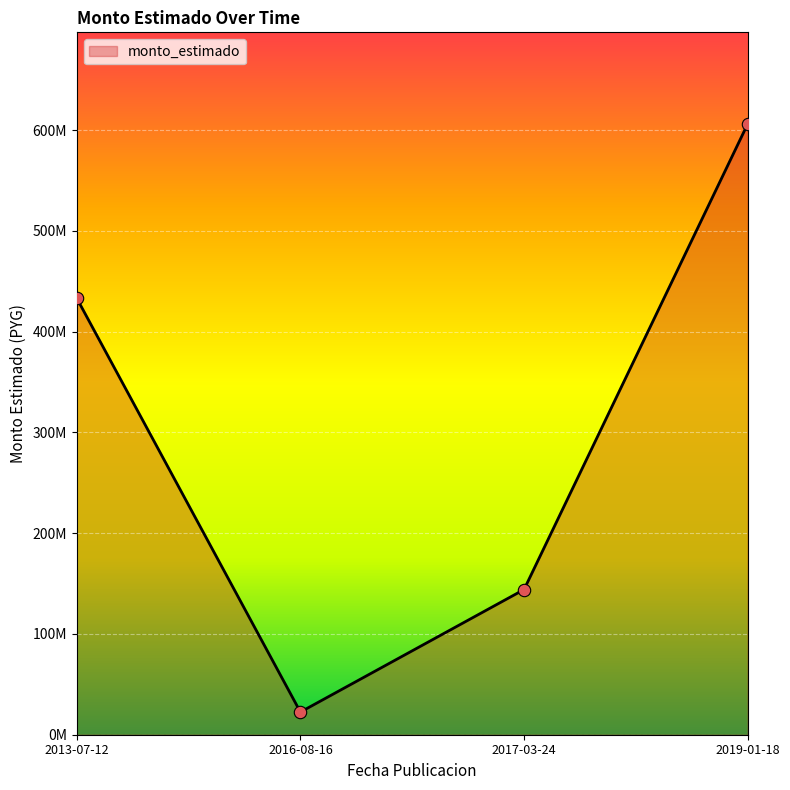

Does the chart have visible grid lines?

Yes